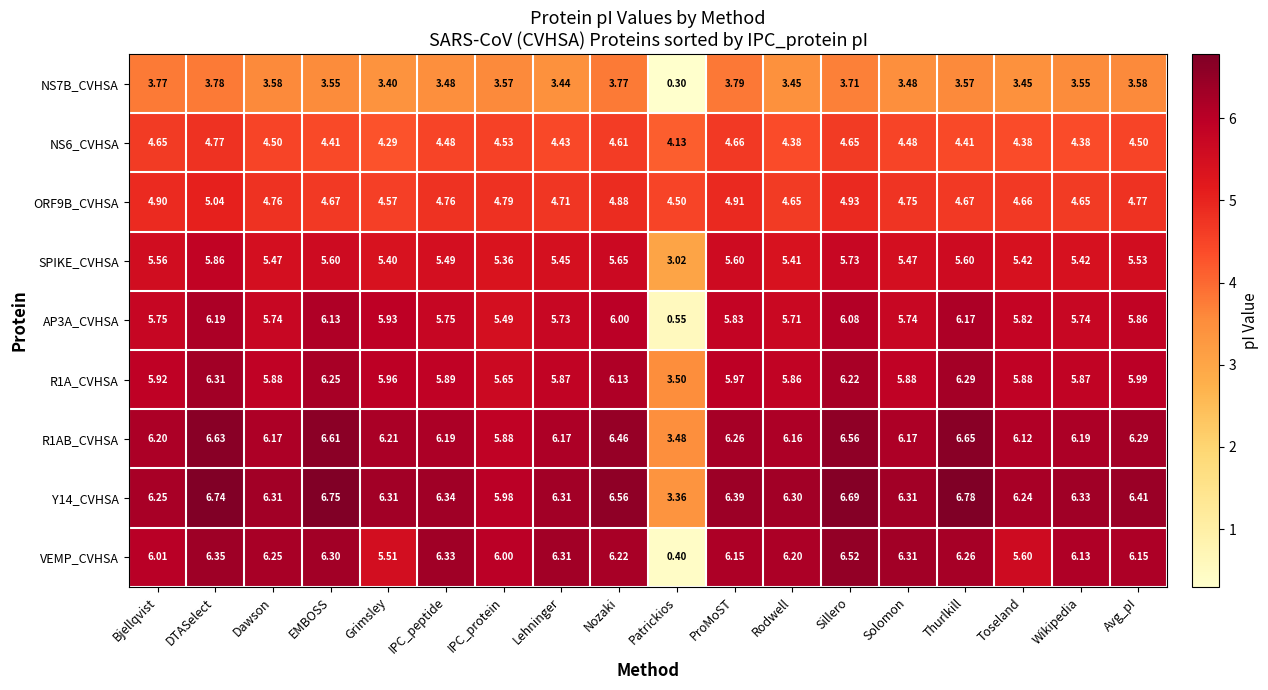

Where is R1AB_CVHSA nearest to the value 5?

IPC_protein